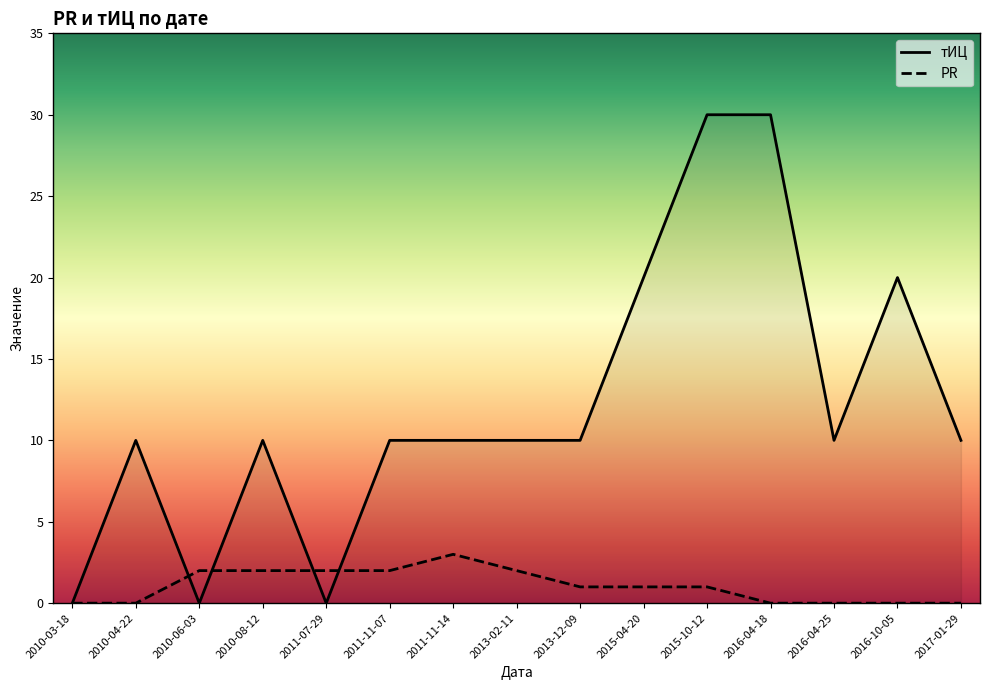

Which category has the lowest value in the PR series?

2010-03-18